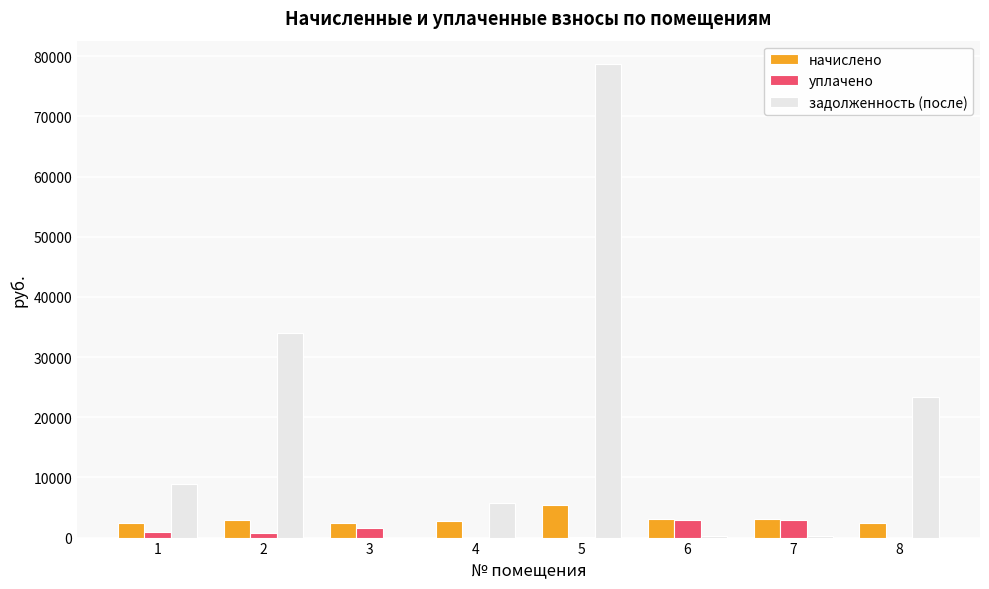

Where is задолженность (после) nearest to the value 39322?

2